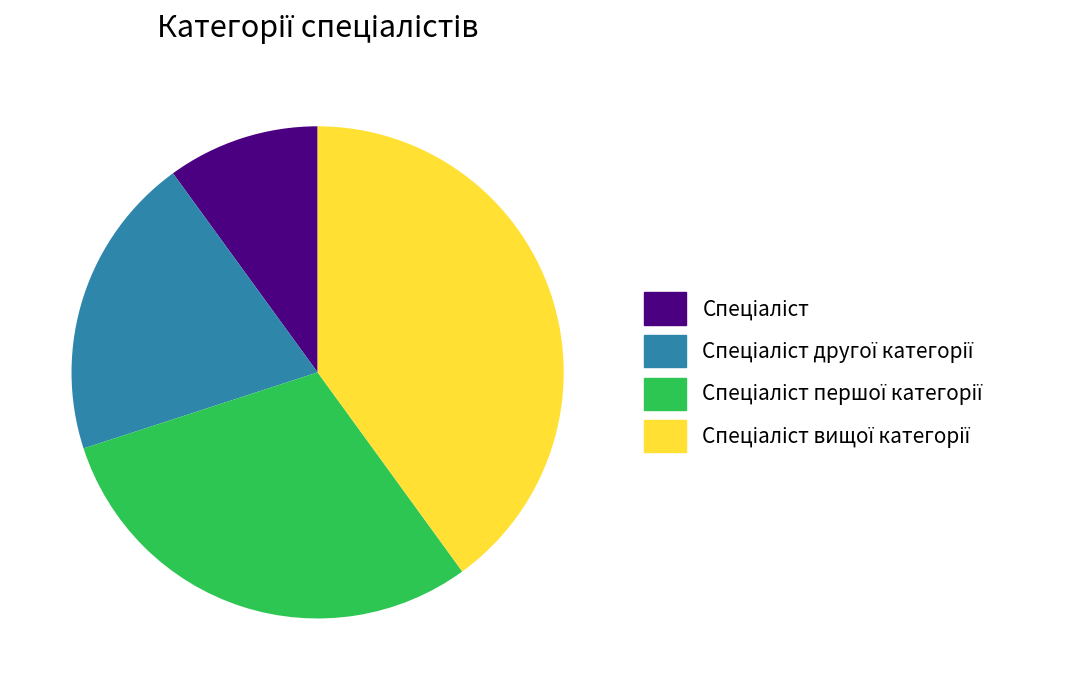

Is there a majority slice in this chart?

No